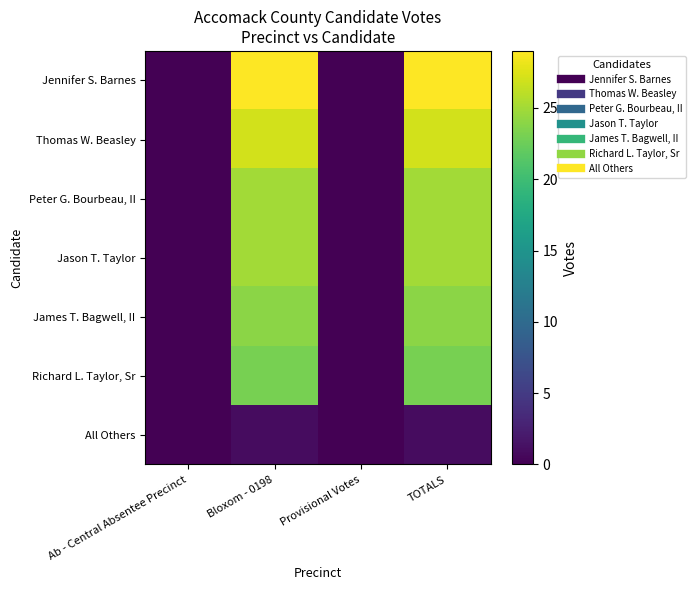

At how many categories does at least one series exceed 27?

2